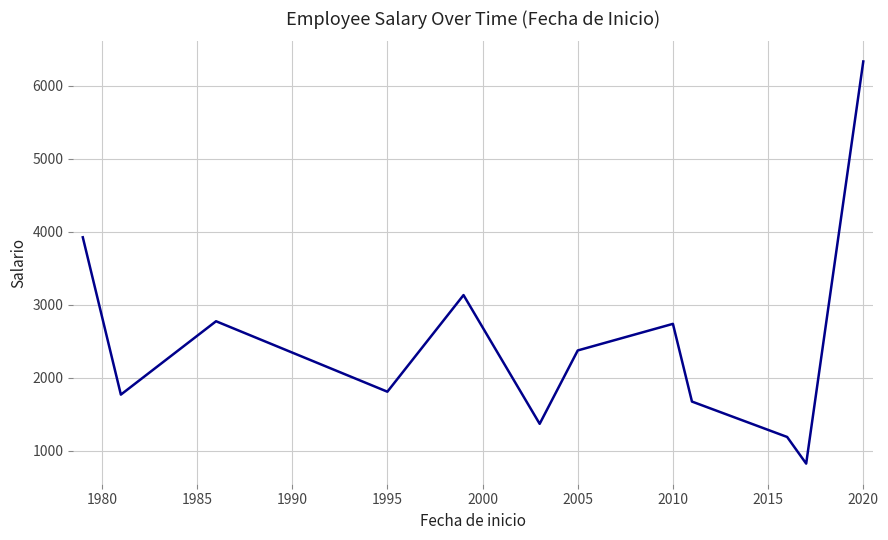

What is the difference between the maximum and minimum values?

5508.3